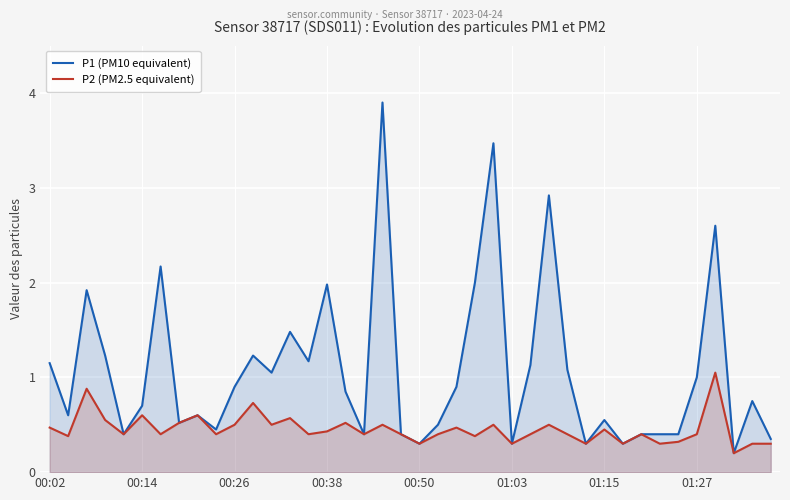

What is the label of the 13th point from the left?

12